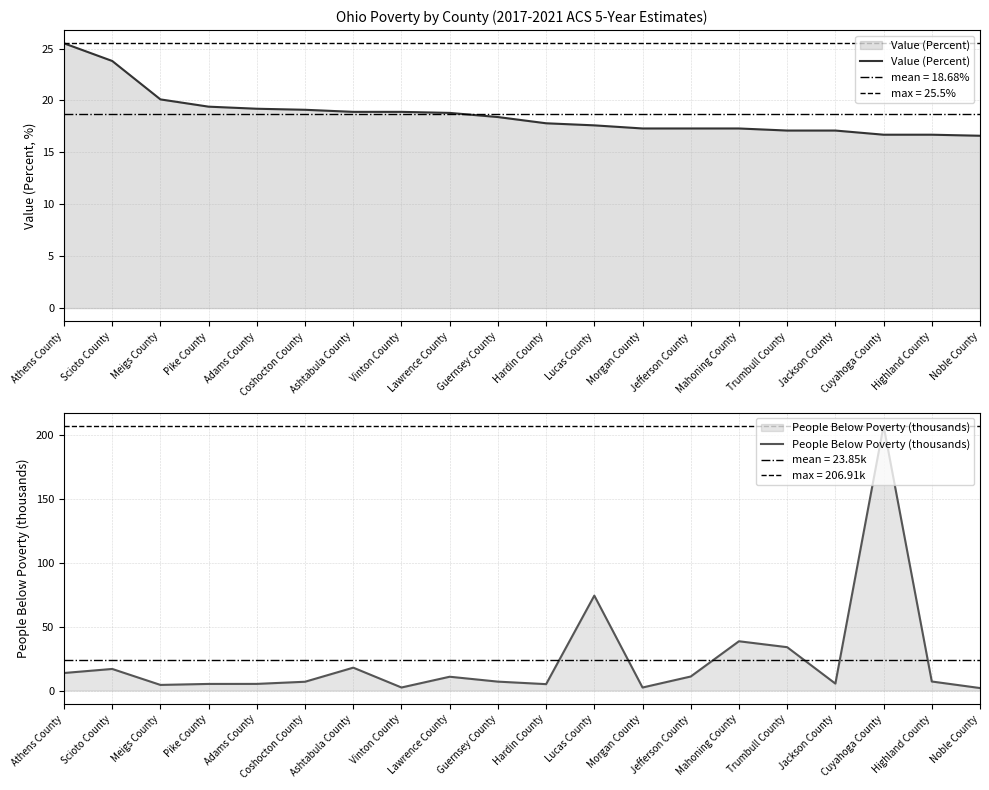

What is the difference between the Value (Percent) values at Hardin County and Highland County?

1.1